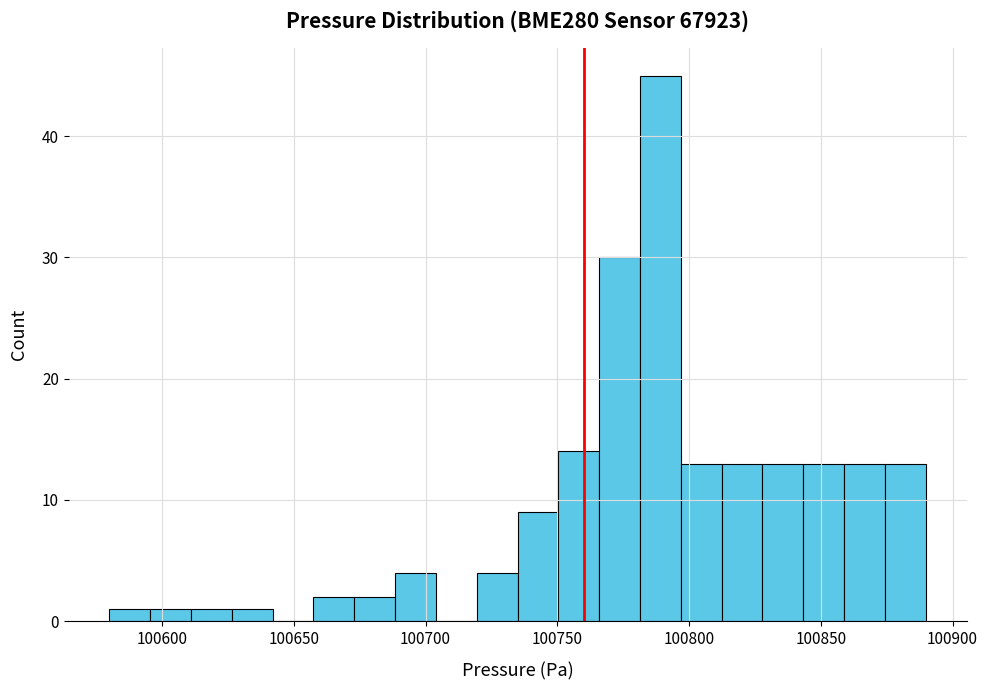

Around what value on the x-axis is the tallest bar? Give the approximate position of its centre, as read against the axis.

100790